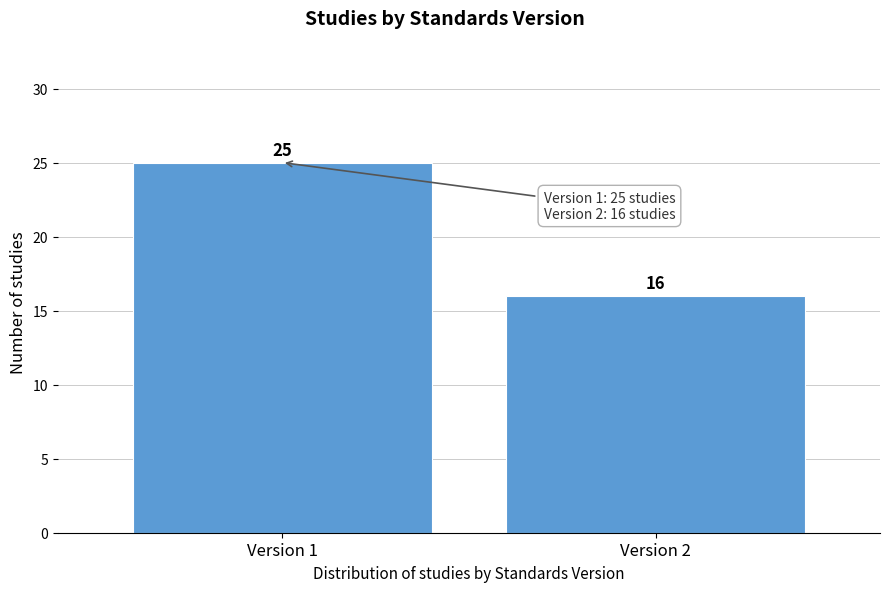

Reading left to right, what are all the values shown in this chart?

Version 1=25	Version 2=16